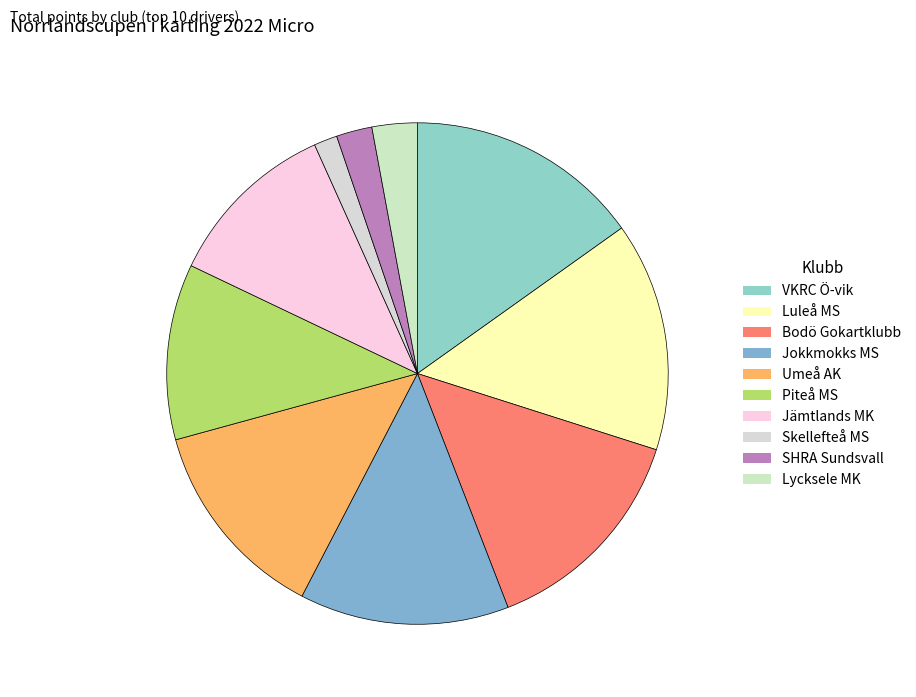

Which slice is the smallest?

Skellefteå MS